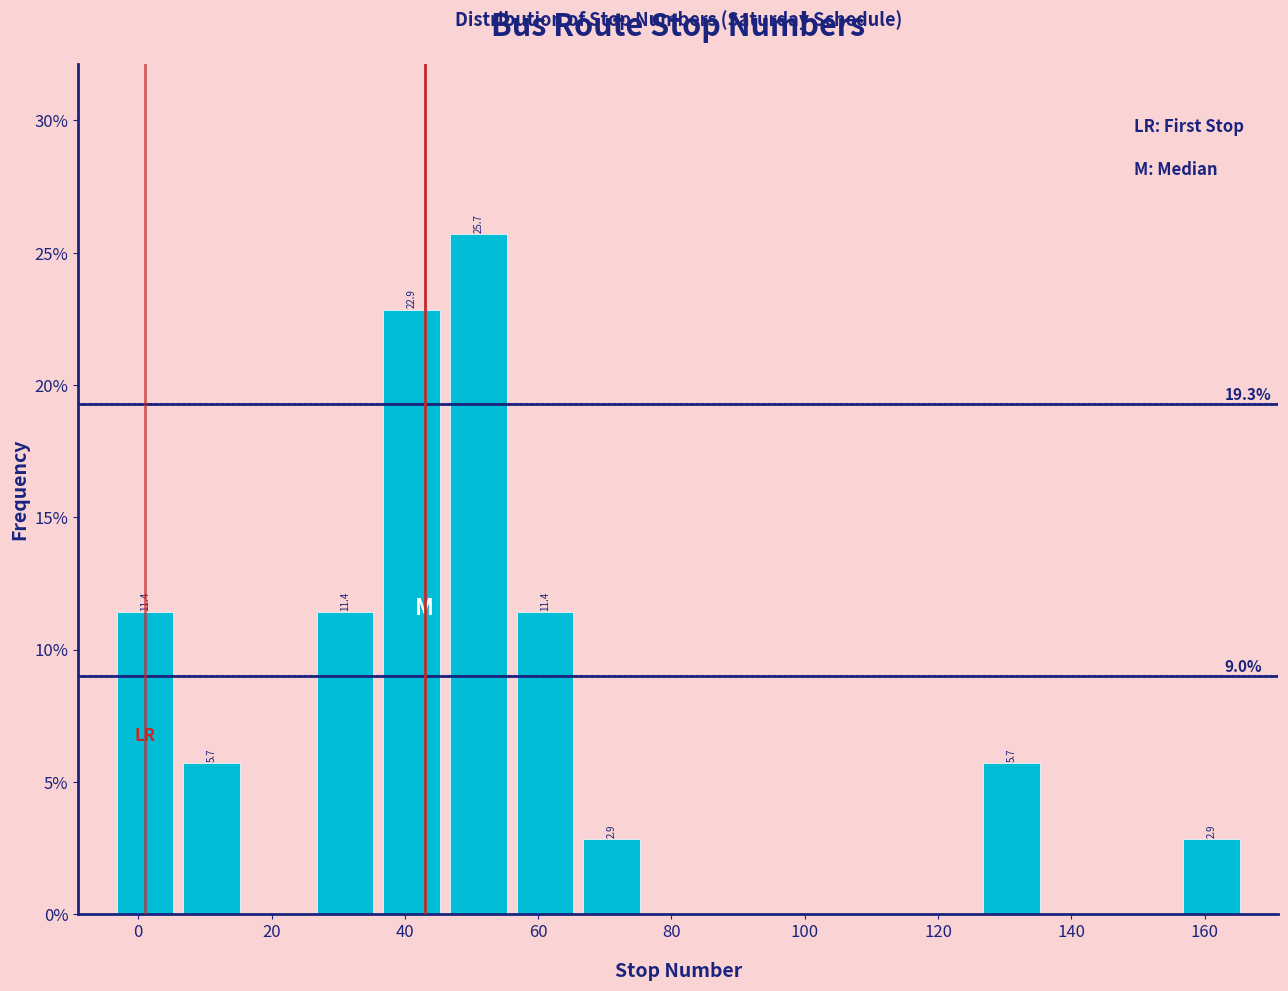

Over which range of the x-axis is the bar tallest?

46 to 56